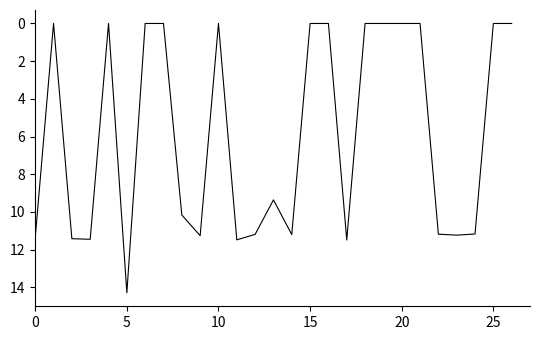

What is the difference between the maximum and minimum values?

14.3